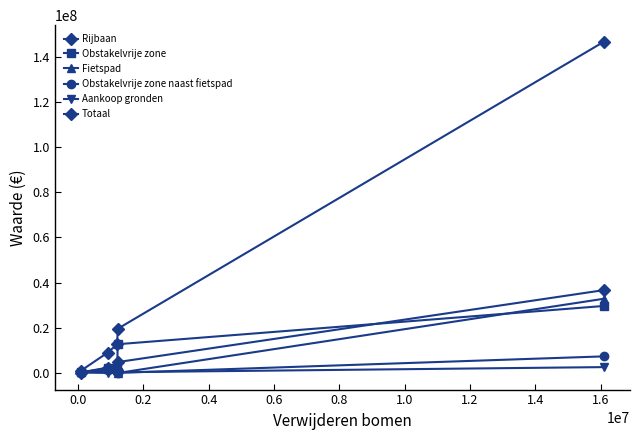

What is the value of the Totaal point at the 1st from the left?

1034502.2